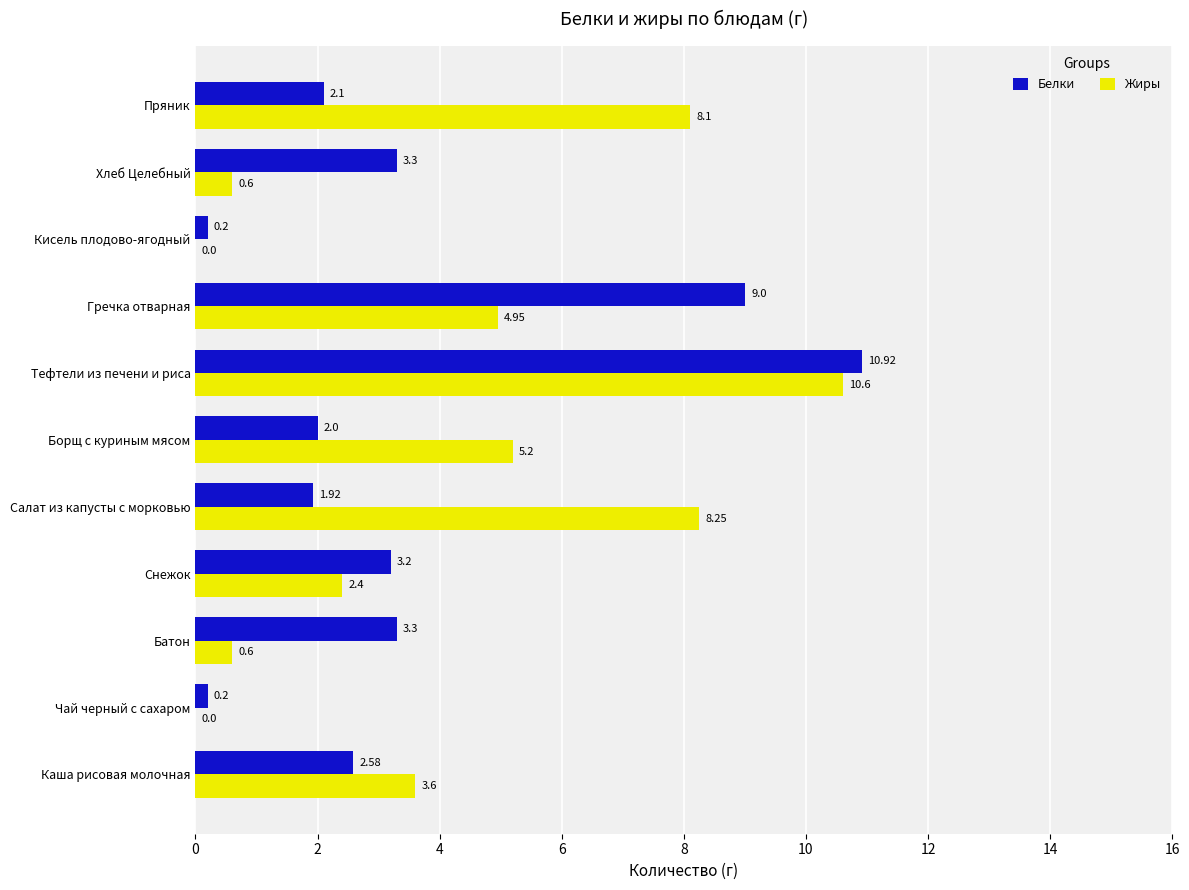

How many positive values does the Жиры series have?

9